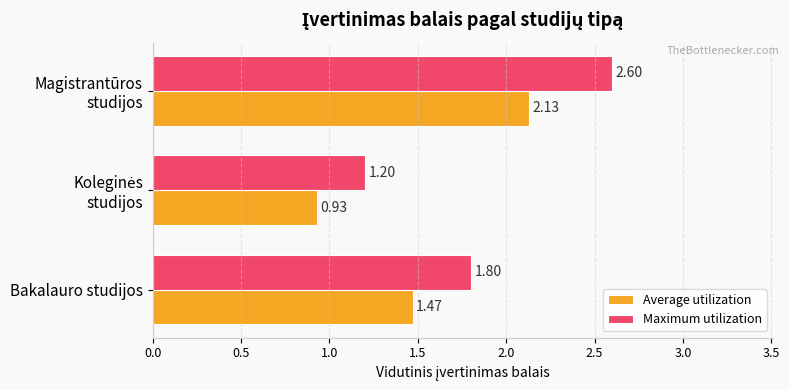

List the series in order of their peak value, lowest first.

Average utilization, Maximum utilization